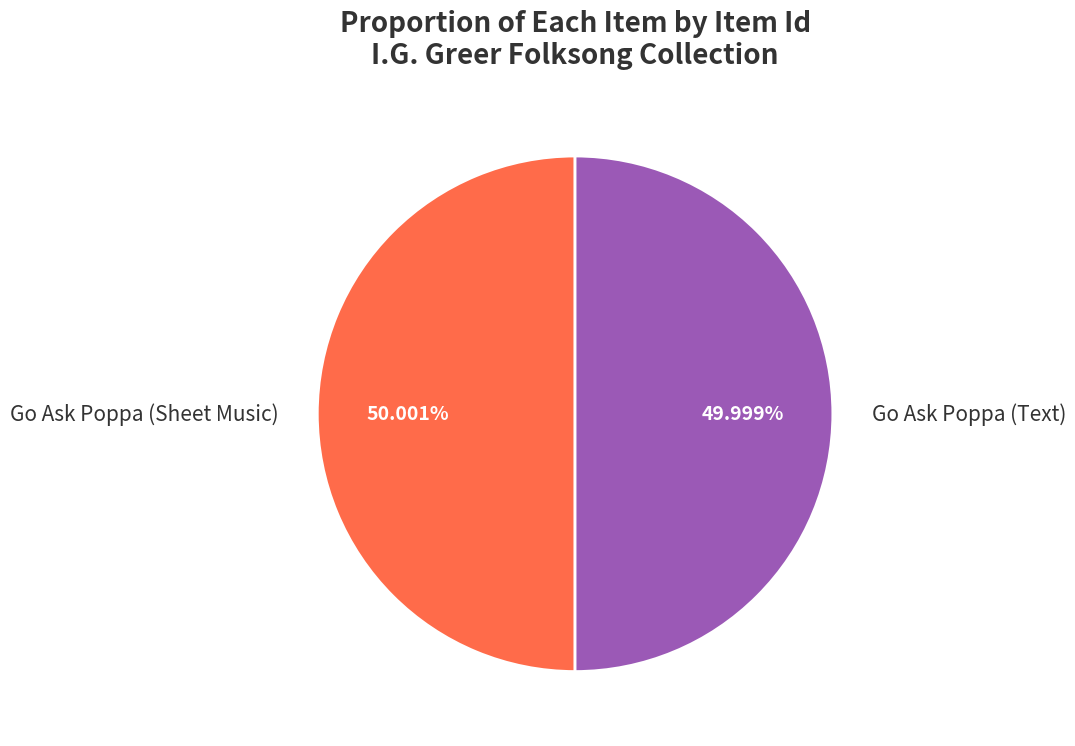

To the nearest percent, what portion does Go Ask Poppa (Text) represent?

50%